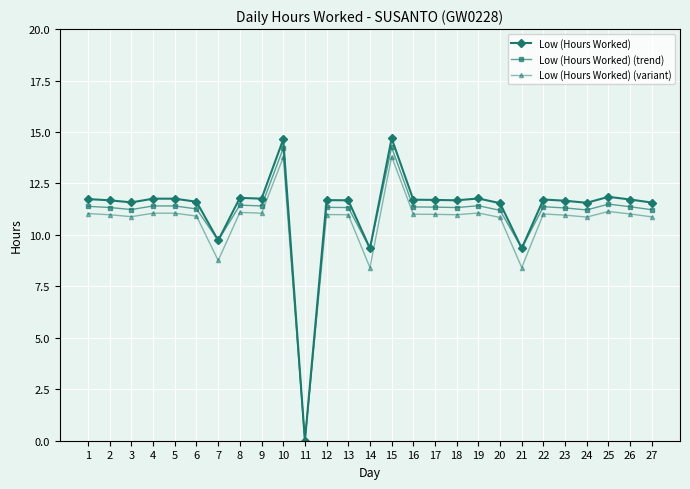

List the series in order of their overall mean, highest first.

Low (Hours Worked), Low (Hours Worked) (trend), Low (Hours Worked) (variant)